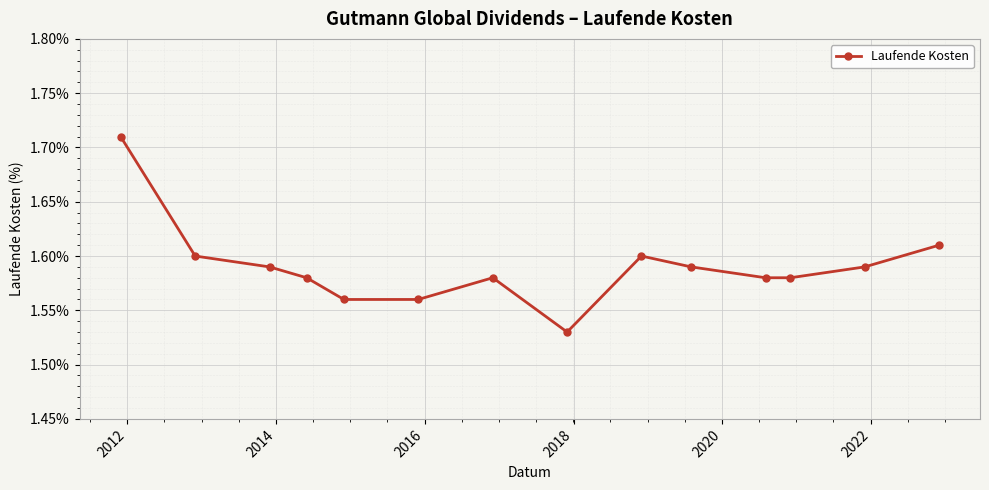

How many points are higher than both their immediate neighbors (excluding endpoints)?

2